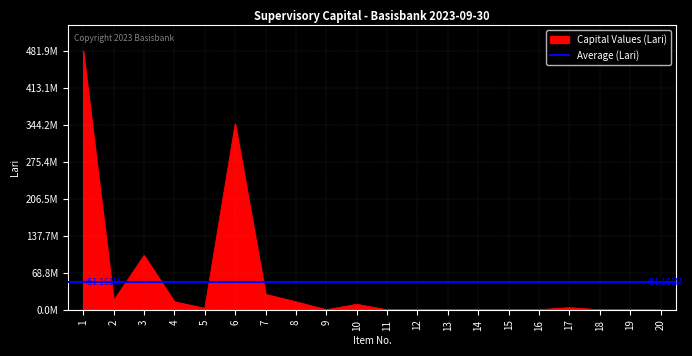

What is the greatest value displayed?

481915465.1